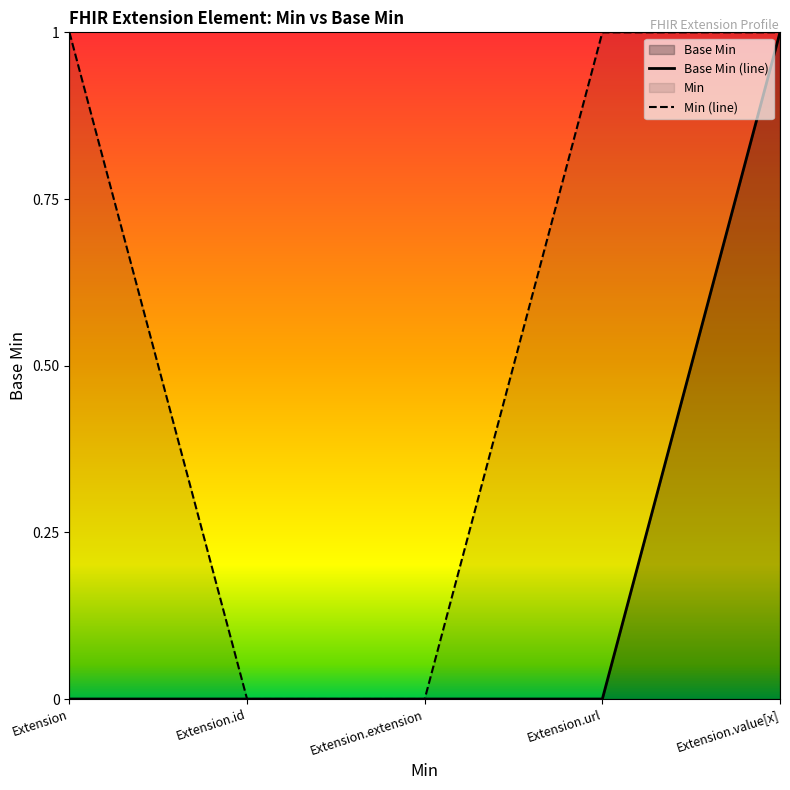

Reading left to right, what are all the values shown in this chart?

Base Min (line): Extension=0	Extension.id=0	Extension.extension=0	Extension.url=0	Extension.value[x]=1
Min (line): Extension=1	Extension.id=0	Extension.extension=0	Extension.url=1	Extension.value[x]=1